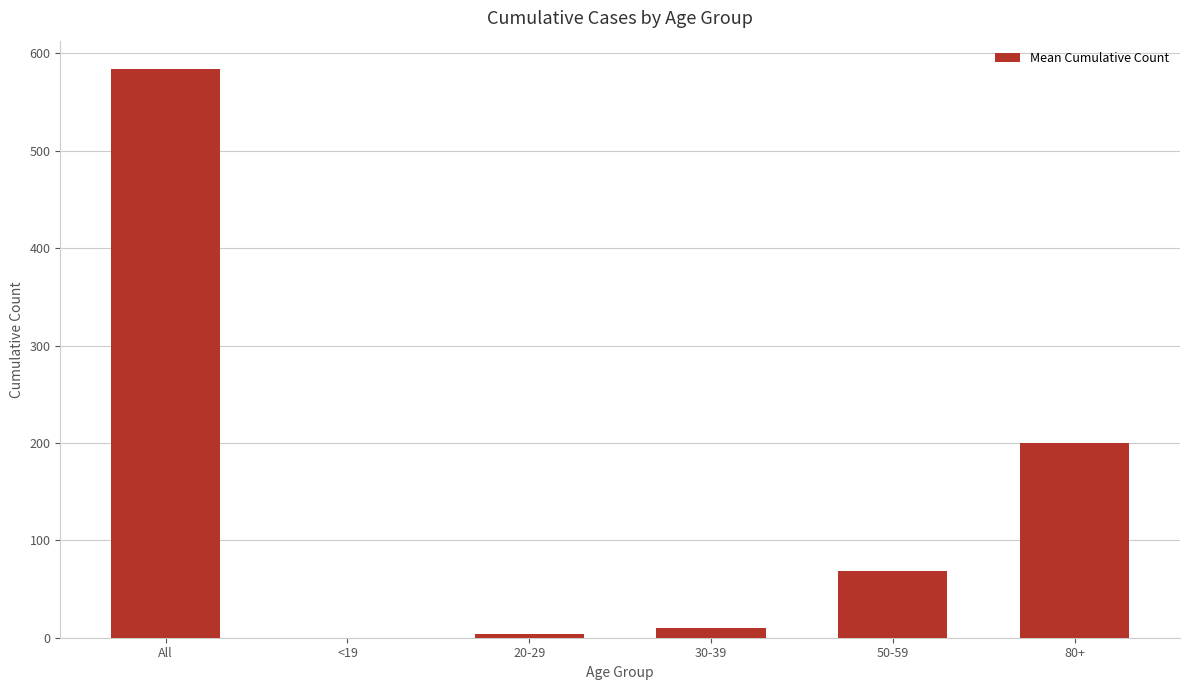

The chart shows a value of 3.8 at 20-29. True or false?

True